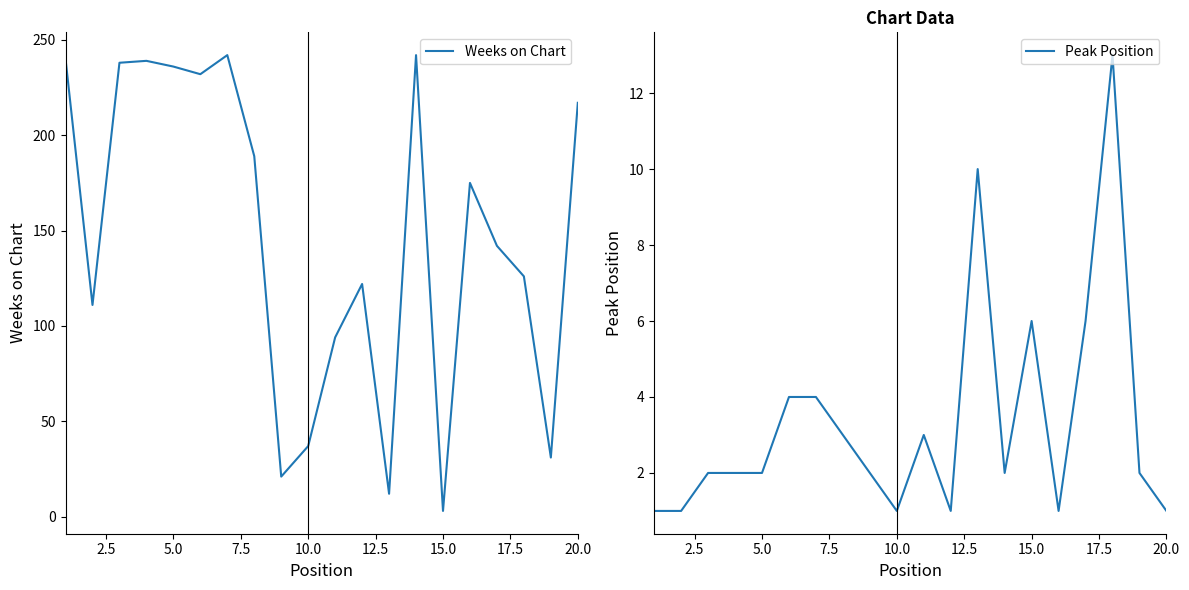

After their last crossing, which series has the higher values: Peak Position or Weeks on Chart?

Weeks on Chart